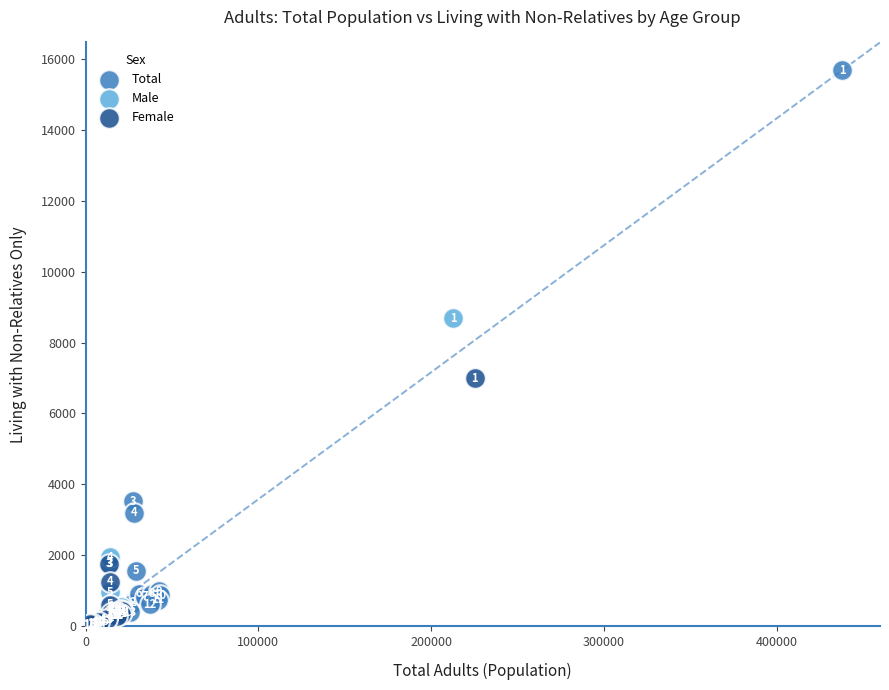

What are all the series names shown in the legend?

Total, Male, Female